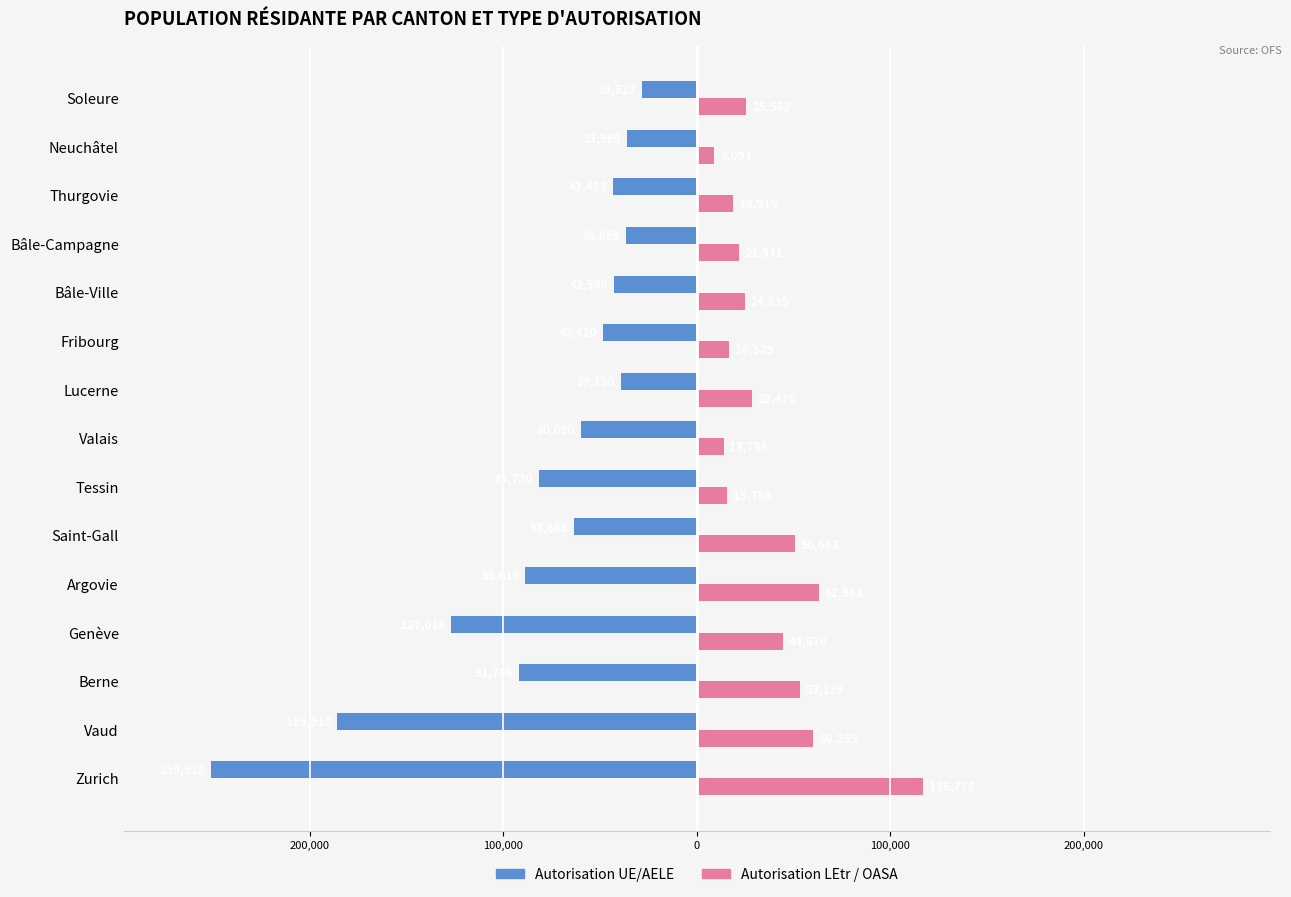

What are all the series names shown in the legend?

Autorisation UE/AELE, Autorisation LEtr / OASA